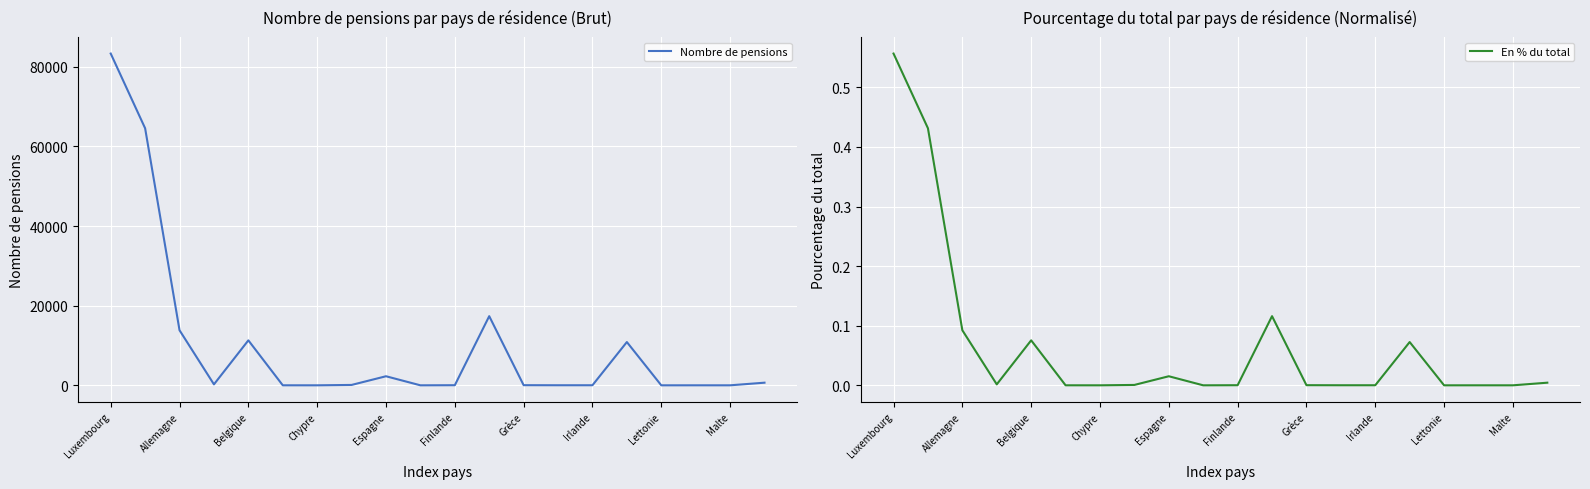

List the series in order of their peak value, highest first.

Nombre de pensions, En % du total